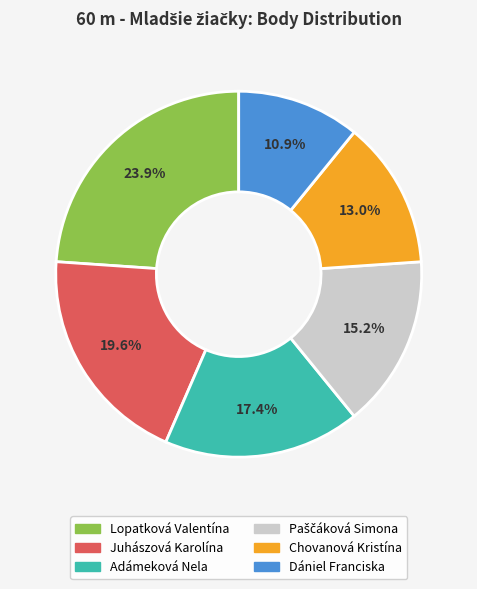

Is there any slice that represents more than half of the pie?

No